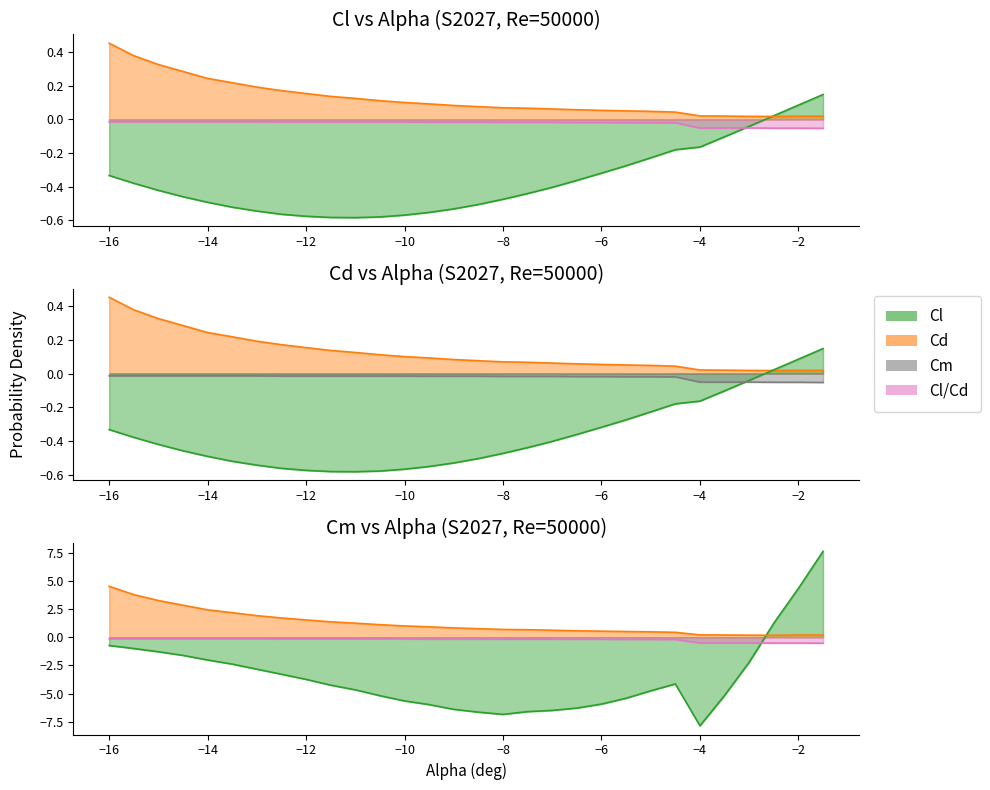

Is the value of Cl at 10 greater than the value of Cm at 29?

No